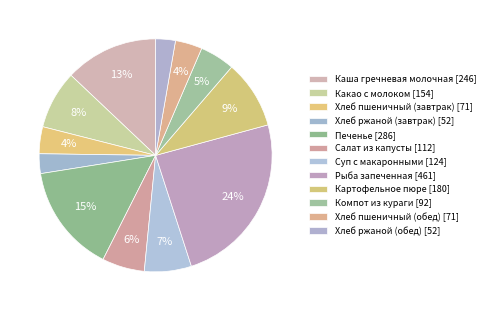

Which slice is the largest?

Рыба запеченная